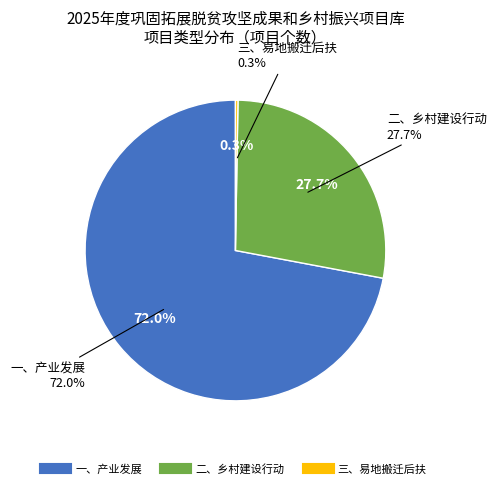

Rank the categories by value from highest to lowest.

一、产业发展, 二、乡村建设行动, 三、易地搬迁后扶